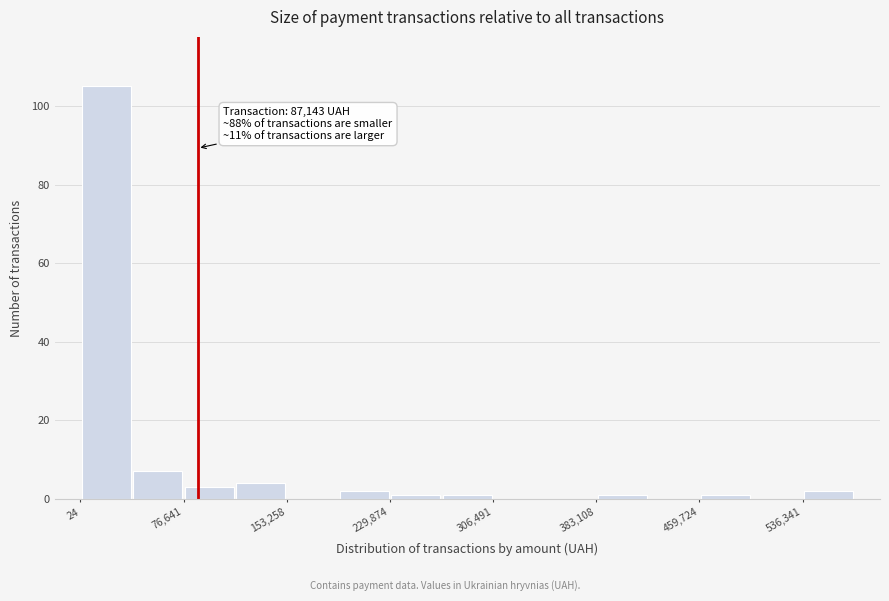

Around what value on the x-axis is the tallest bar? Give the approximate position of its centre, as read against the axis.

20000